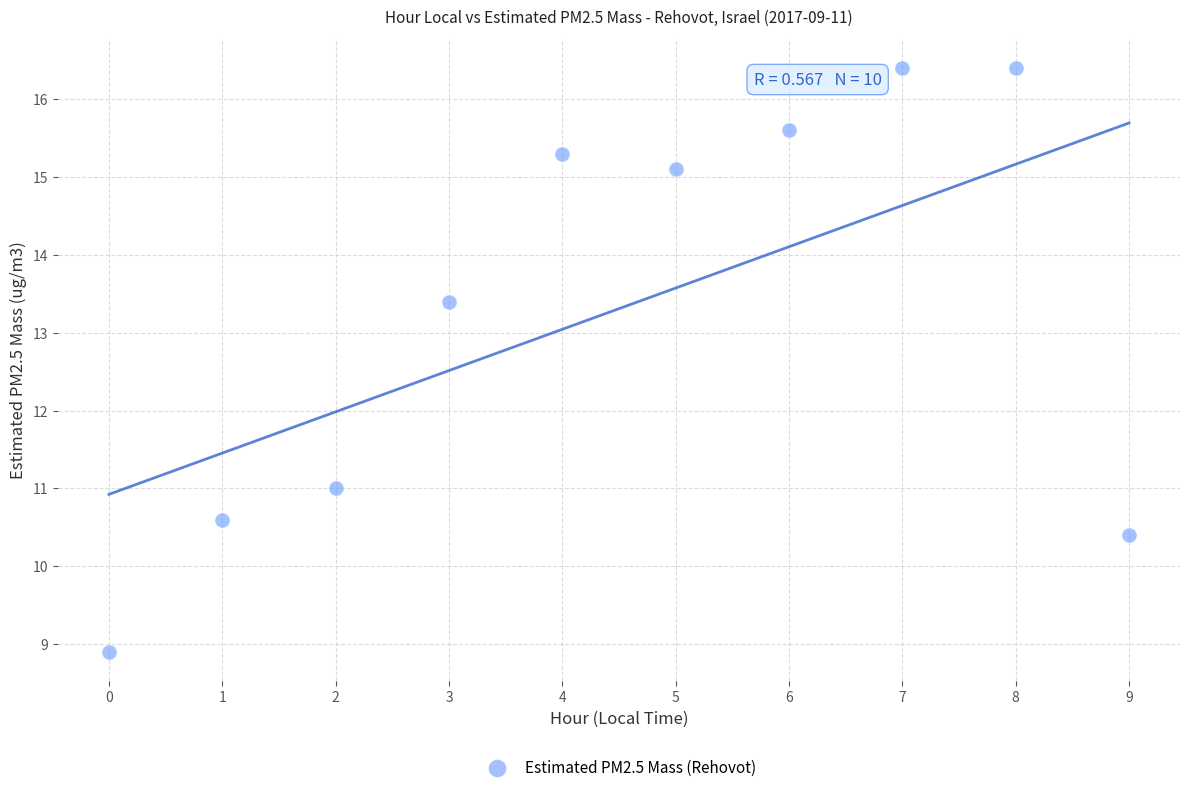

What is the average Y value?

13.3